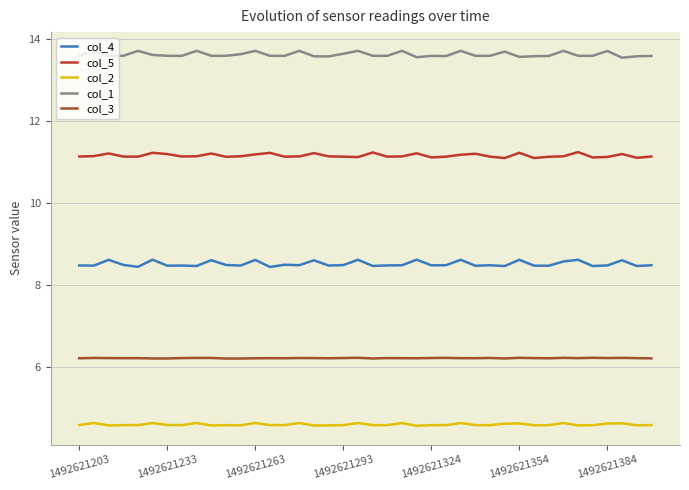

What is the minimum value for col_2?

4.6